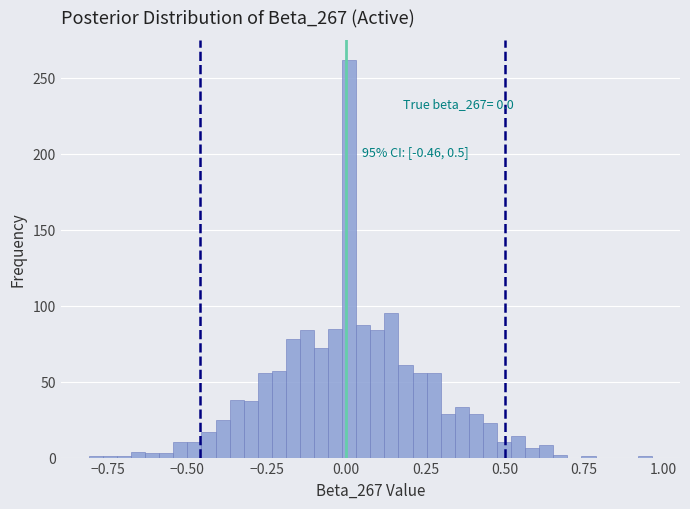

Read against the x-axis, roughly where is the centre of the tallest bar?

0.00